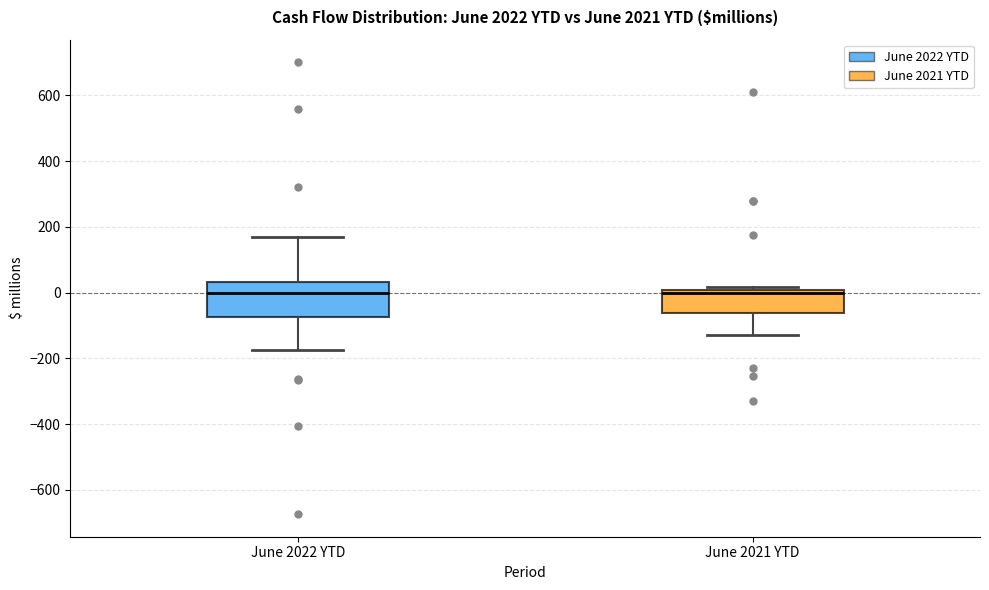

Comparing the boxes themselves (not the whiskers), which one is the tallest?

June 2022 YTD